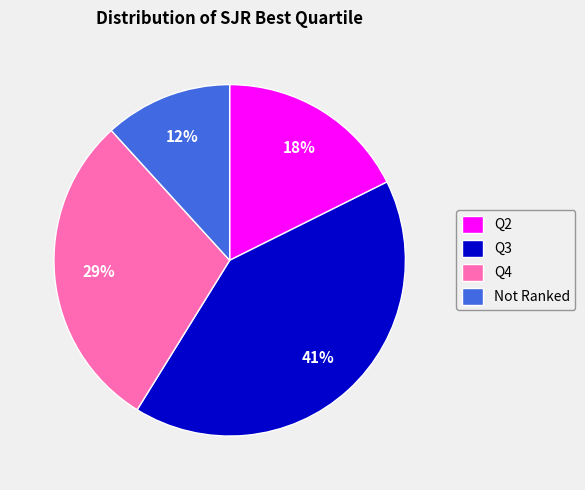

To the nearest percent, what is the average slice percentage?

25%